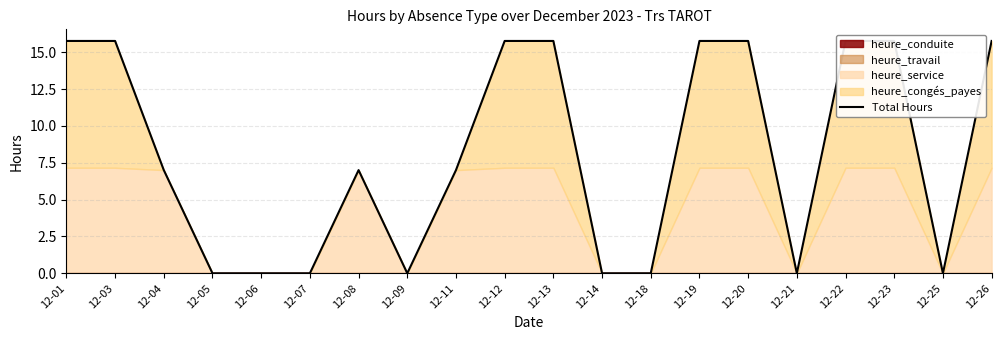

Reading left to right, extract all data points from this chart.

15.8	15.8	7.0	0.0	0.0	0.0	7.0	0.0	7.0	15.8	15.8	0.0	0.0	15.8	15.8	0.0	15.8	15.8	0.0	15.8